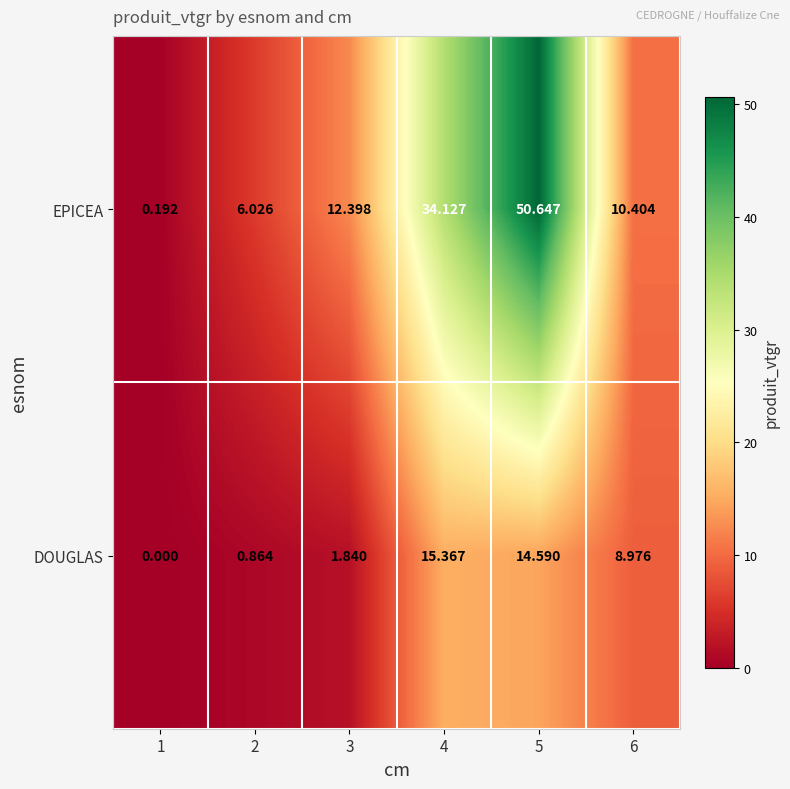

Between 5 and 6, which series saw the biggest shift?

EPICEA